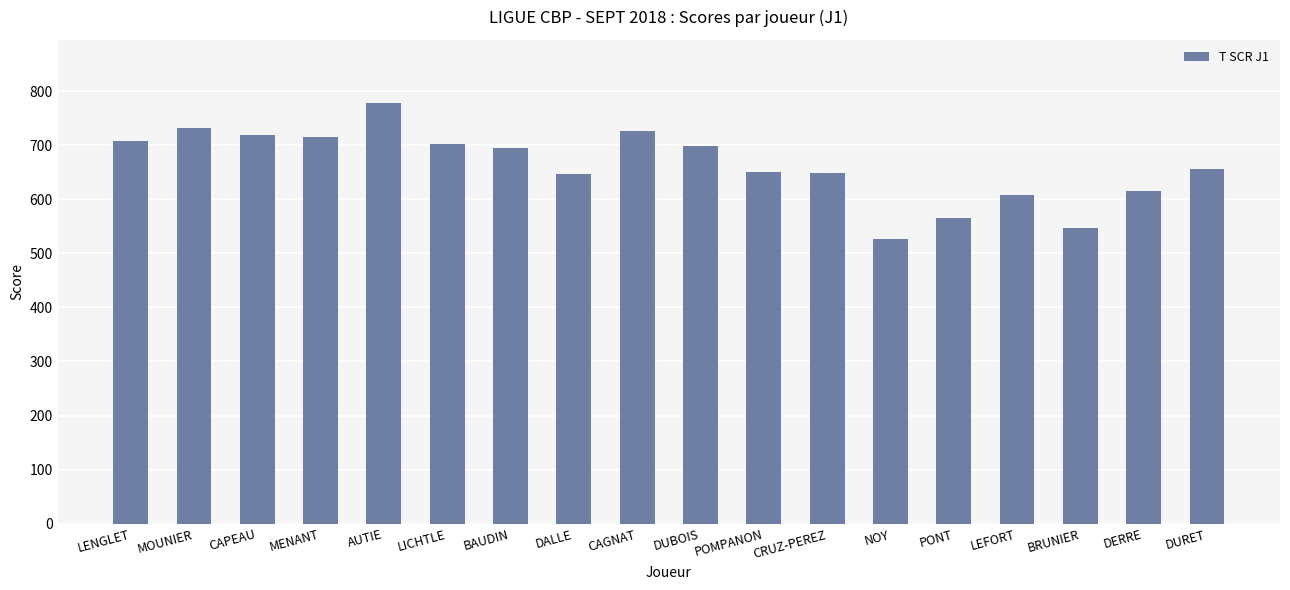

What is the difference between the values at POMPANON and LEFORT?

43